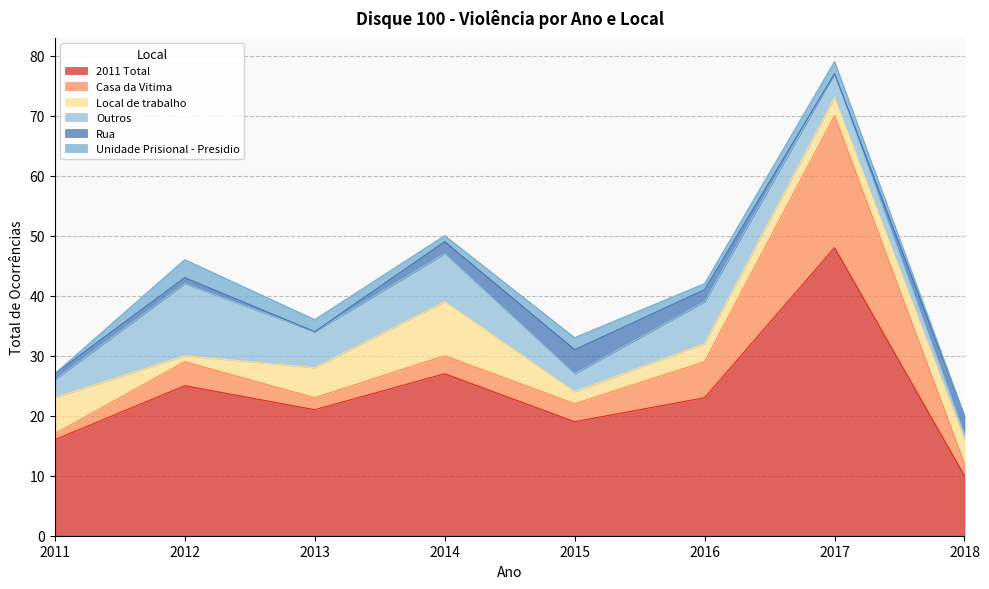

At which label is 2011 Total closest to 29?

2014